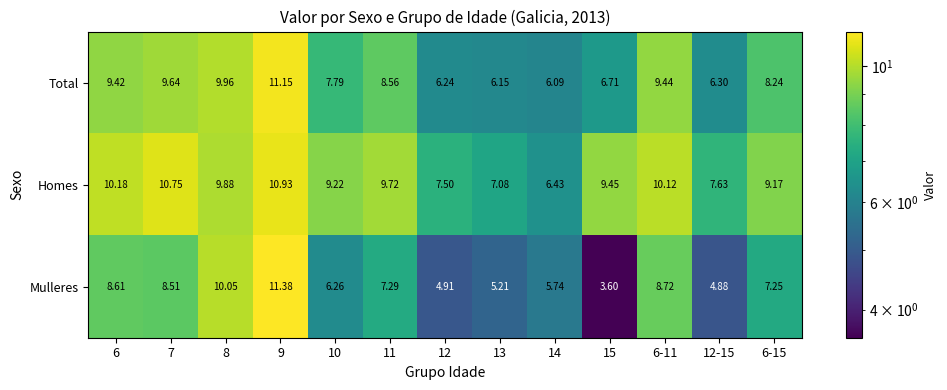

Which series has the widest spread of values?

Mulleres